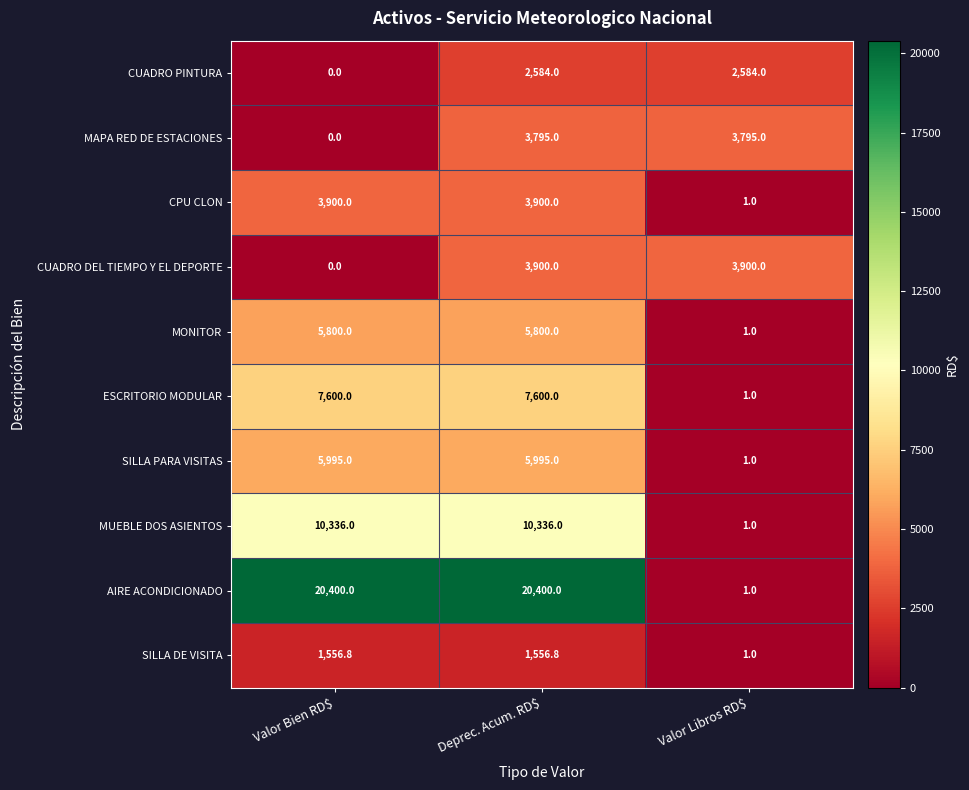

Is it true that CUADRO DEL TIEMPO Y EL DEPORTE equals 3900.0 at Deprec. Acum. RD$?

True